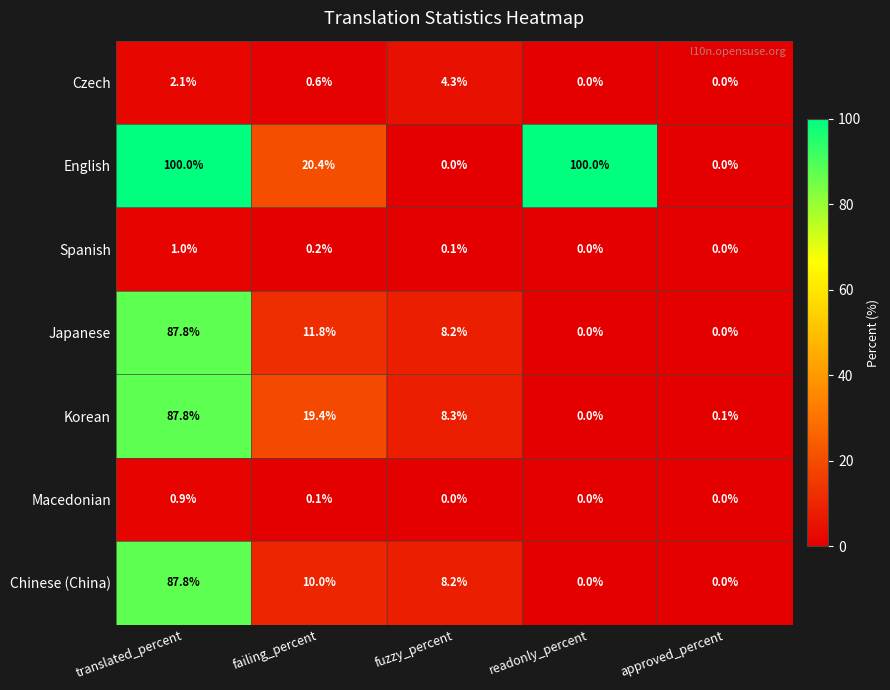

What is the sum of all Korean values?

115.6